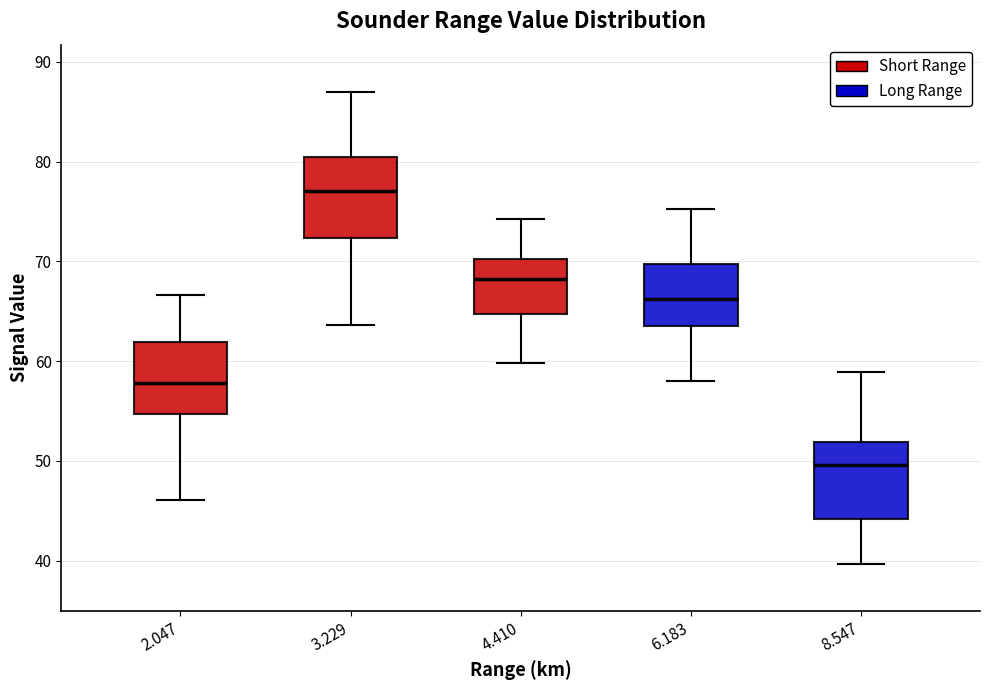

Where is the lower edge of the box at x = 6.183 on the y-axis? The values are not printed on the chart, so give them approximately, as read against the axis.

64